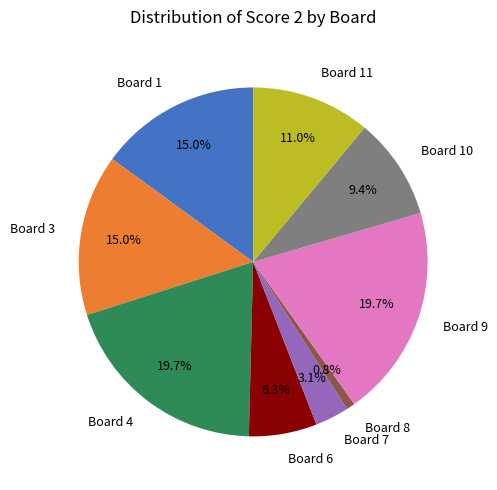

Which has a higher value, Board 9 or Board 6?

Board 9